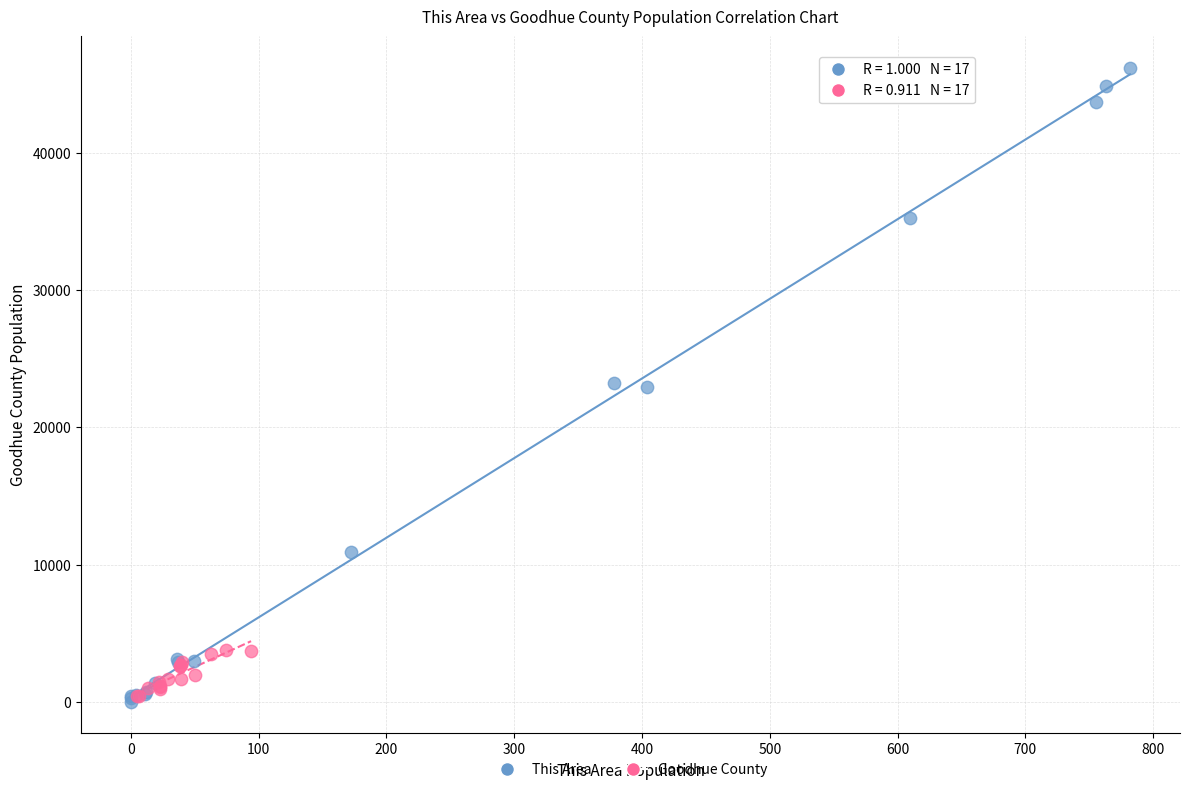

Which series has the widest spread of Y values?

This Area